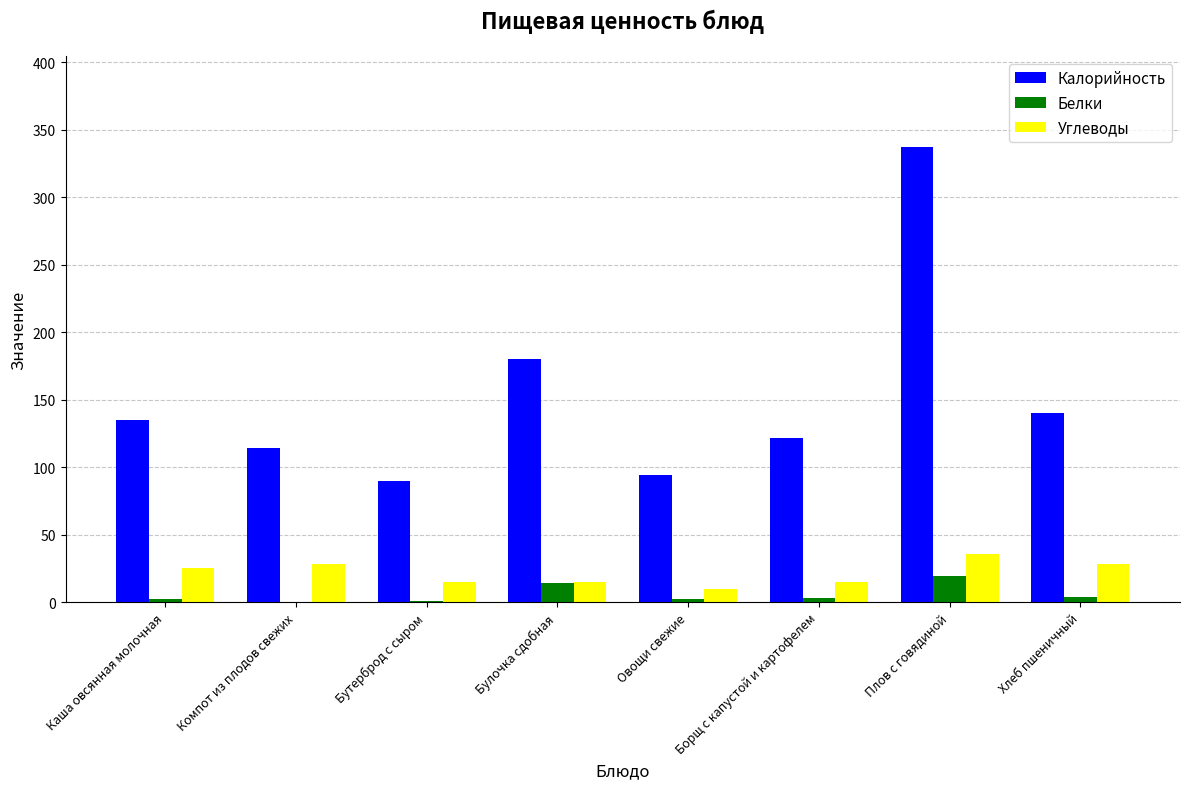

The Углеводы series shows 28.0 at Компот из плодов свежих. True or false?

True